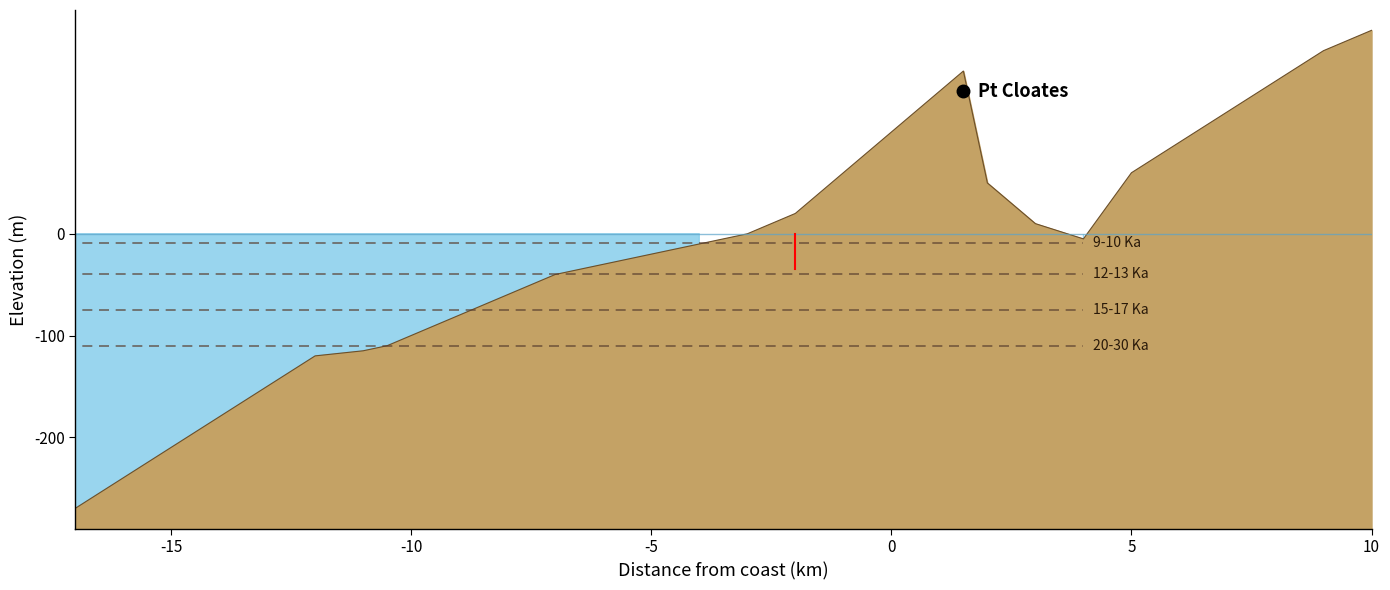

Reading left to right, extract all data points from this chart.

-17=-270	-16=-240	-15=-210	-14=-180	-13=-150	-12=-120	-11=-115	-10.5=-110	-10=-100	-9.5=-90	-9=-80	-8.5=-70	-8=-60	-7.5=-50	-7=-40	-6=-30	-5=-20	-4=-10	-3=0	-2=20	-1.5=40	-1=60	-0.5=80	0=100	0.5=120	1=140	1.5=160	2=50	2.5=30	3=10	4=-5	5=60	7=120	9=180	10=200